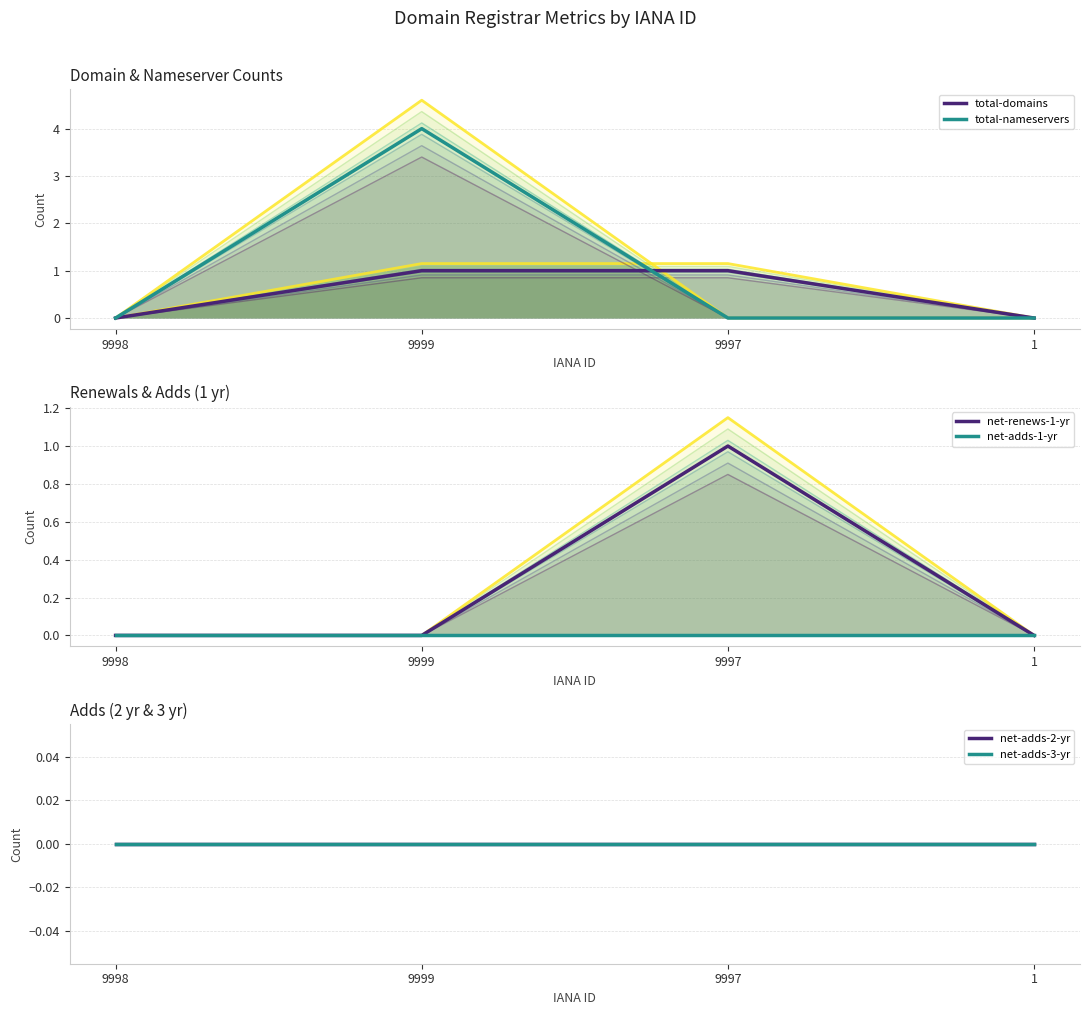

At how many categories does at least one series exceed 2?

1